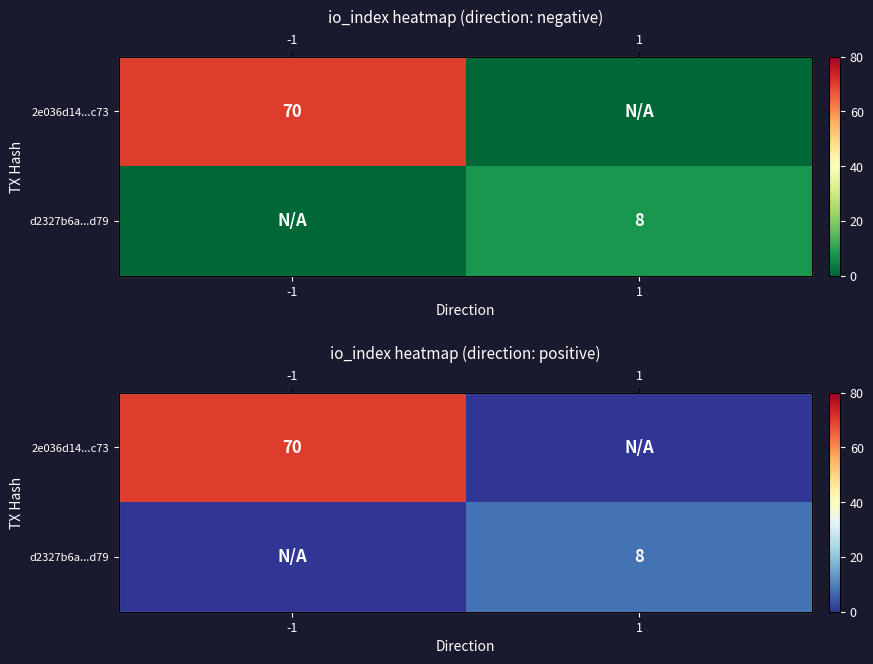

The d2327b6a...d79 series shows 2 at -1. True or false?

False